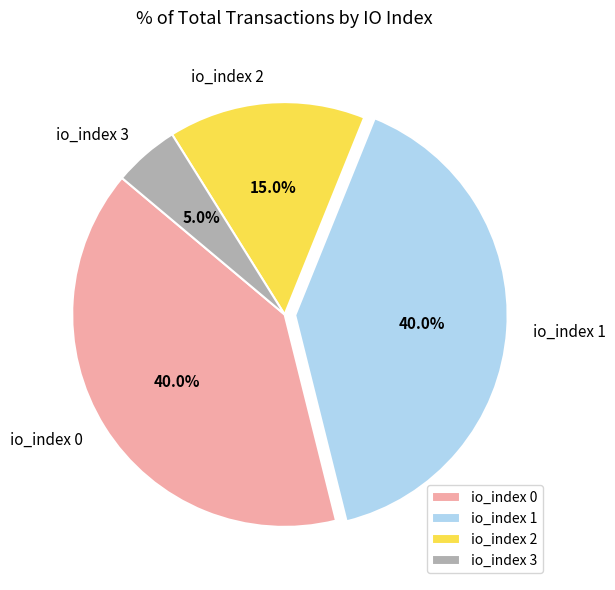

Count the number of slices in the pie.

4